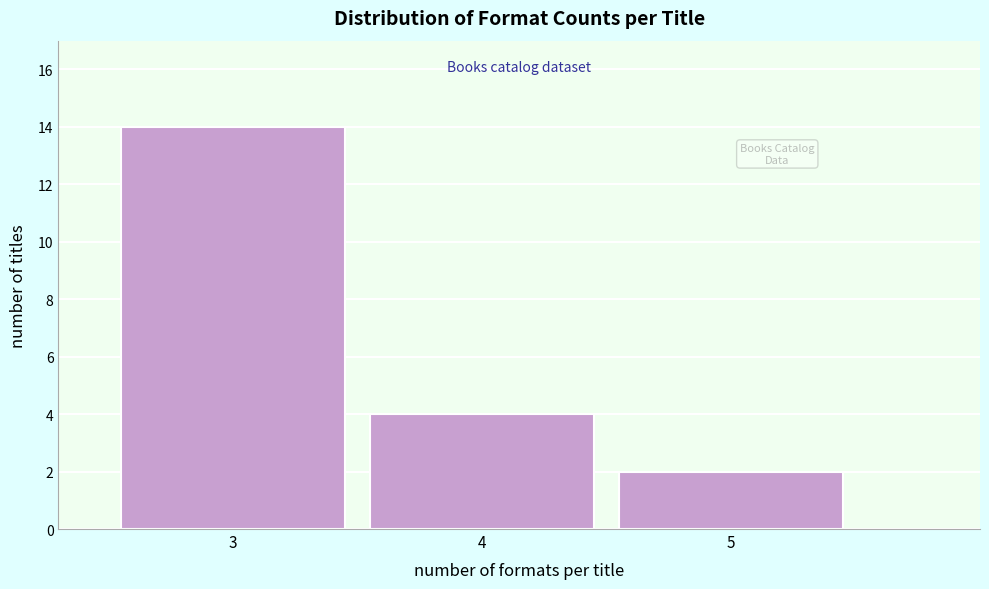

Reading left to right, list every bar in this chart as the range it spans on the x-axis followed by its height. The values are not printed on the chart, so give them approximately, as read against the axis.

2.5 to 3.5: 14
3.5 to 4.5: 4
4.5 to 5.5: 2